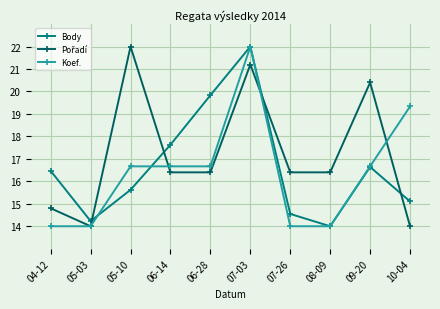

The value of Body at 06-28 is 19.8. True or false?

True